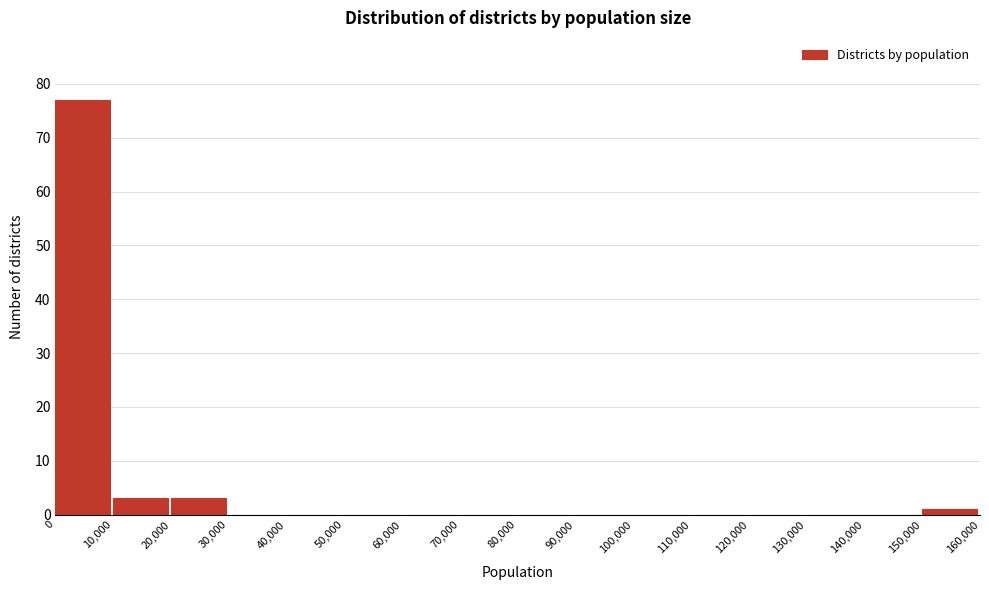

Which range on the x-axis has the tallest bar?

0 to 10,000